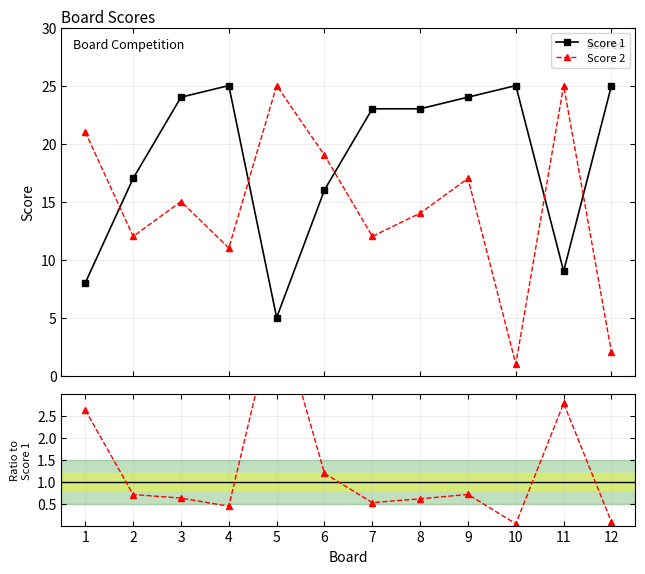

How many interior local valleys does the Score 1 series have?

2